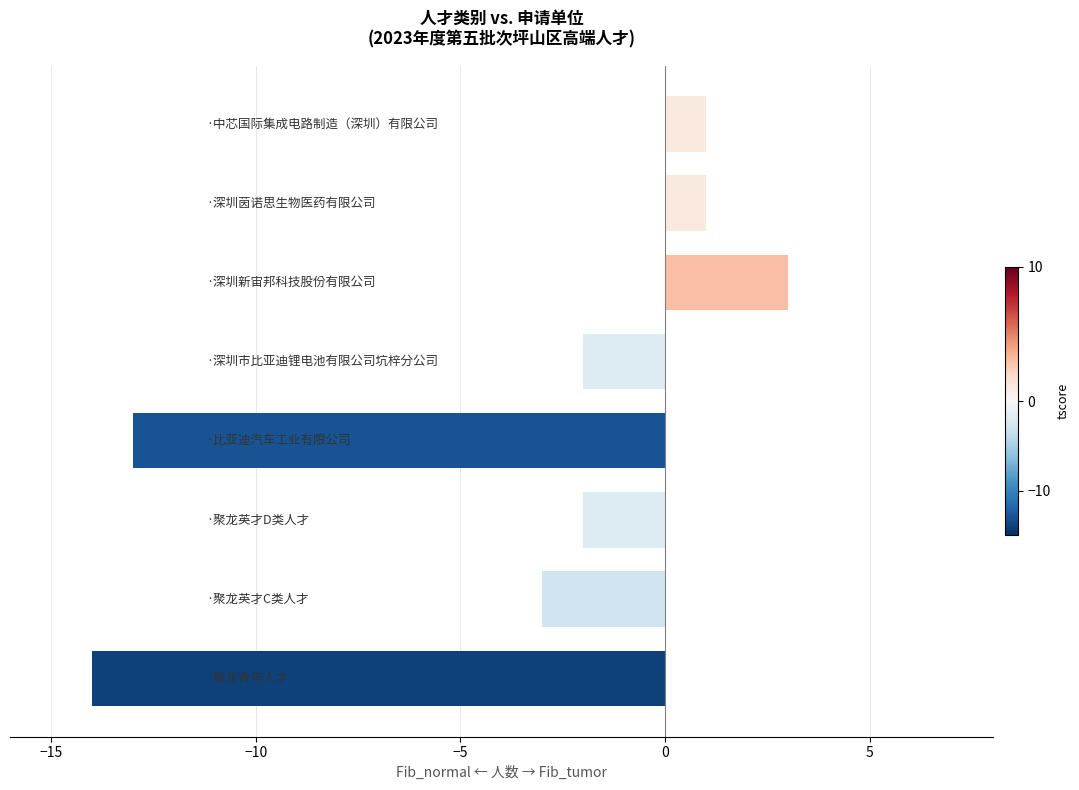

What is the sum of all values?

-29